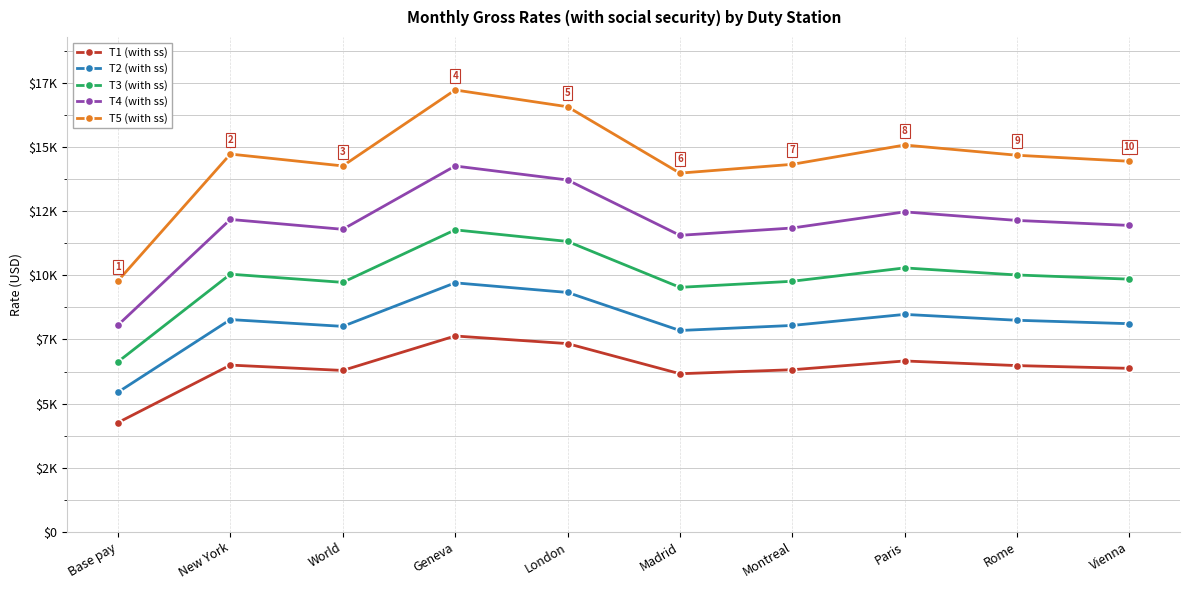

What value does the T3 (with ss) series have at Paris?

10290